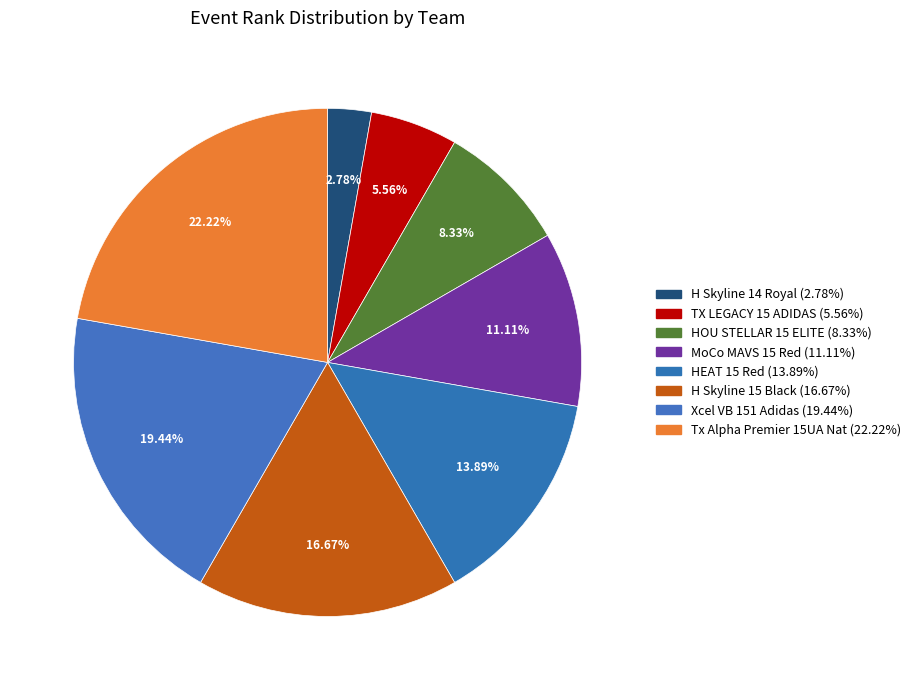

To the nearest percent, what is the difference between the largest and smallest slice percentages?

19%